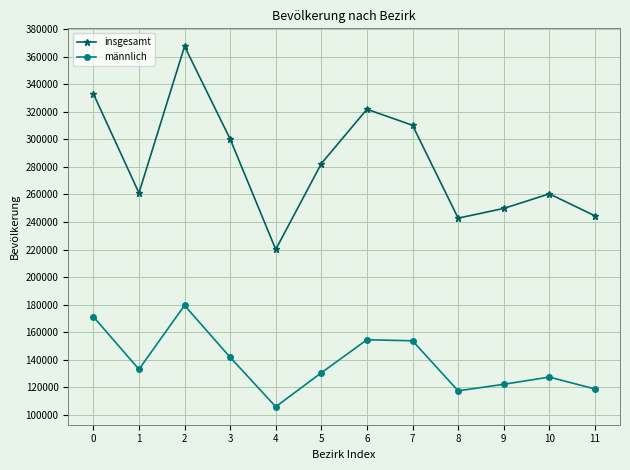

What is the value of the männlich point at the 12th from the left?

118748